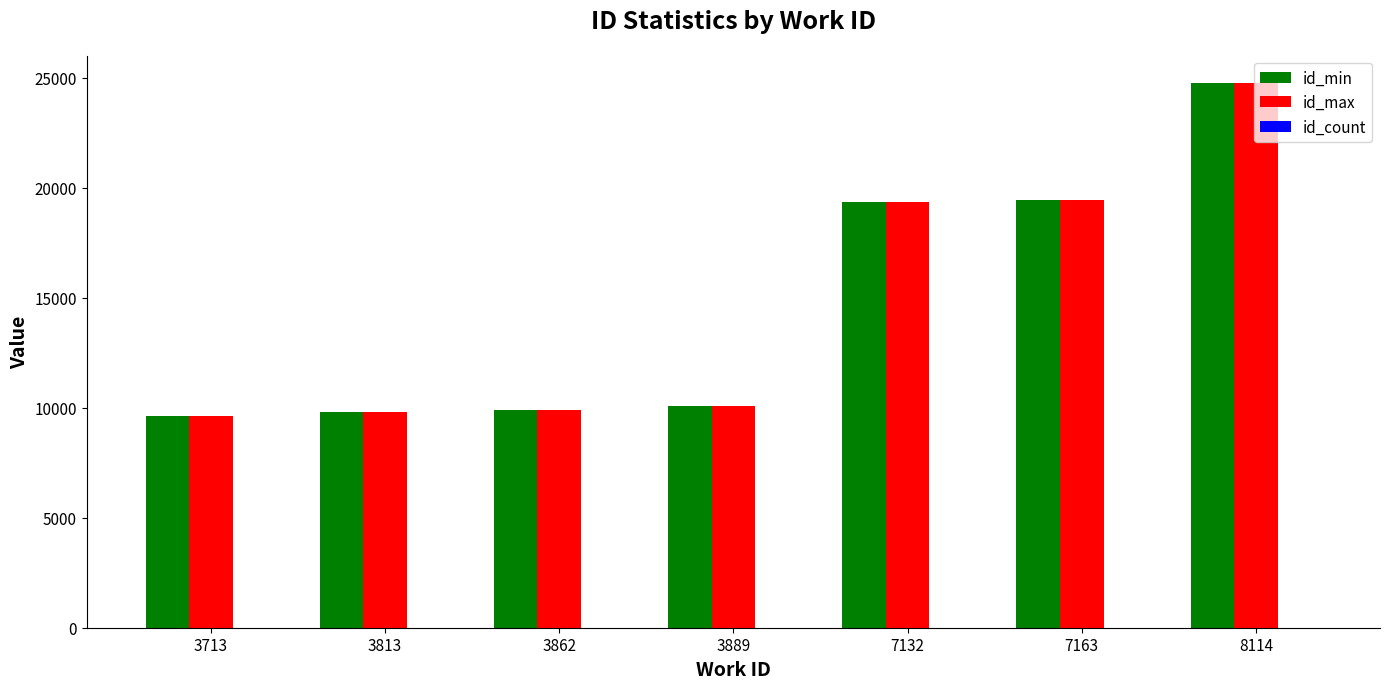

At which category is the sum across all series the highest?

8114